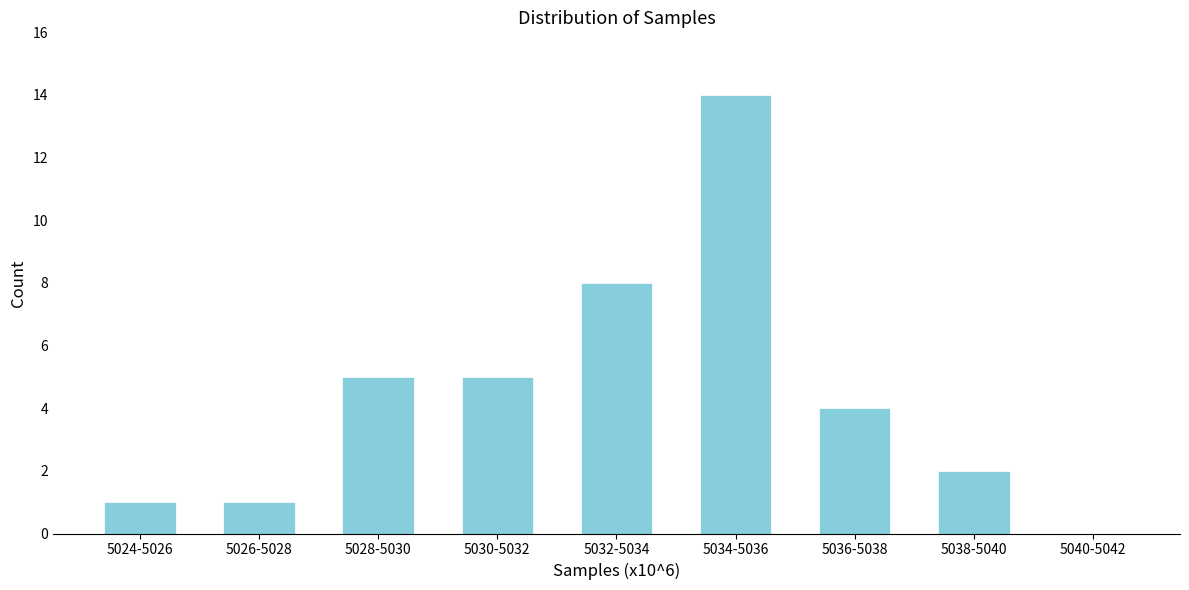

Reading left to right, what are all the values shown in this chart?

5024-5026=1	5026-5028=1	5028-5030=5	5030-5032=5	5032-5034=8	5034-5036=14	5036-5038=4	5038-5040=2	5040-5042=0